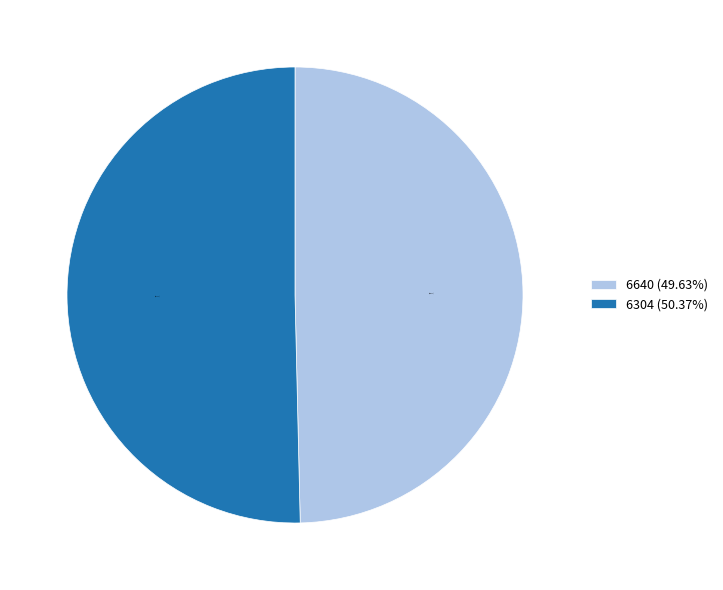

To the nearest percent, what is the difference between the 6304 and 6640 slice percentages?

1%